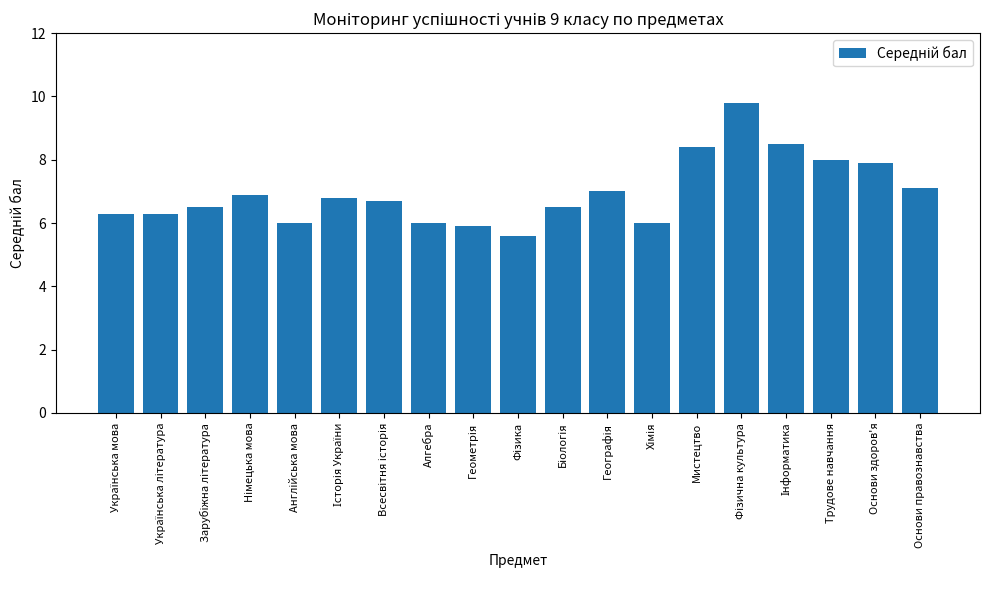

Reading left to right, list all the values displayed in this chart.

6.3	6.3	6.5	6.9	6.0	6.8	6.7	6.0	5.9	5.6	6.5	7.0	6.0	8.4	9.8	8.5	8.0	7.9	7.1